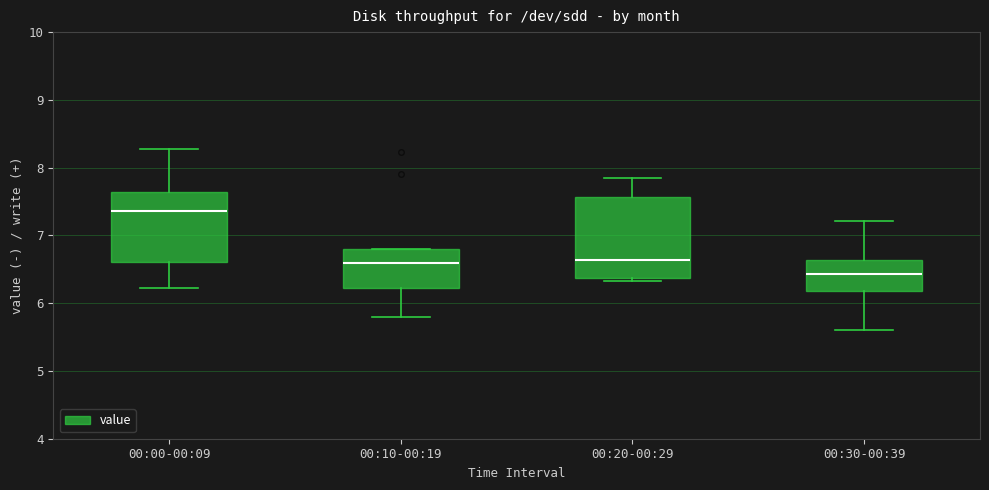

Which box's median line is the lowest?

00:30-00:39